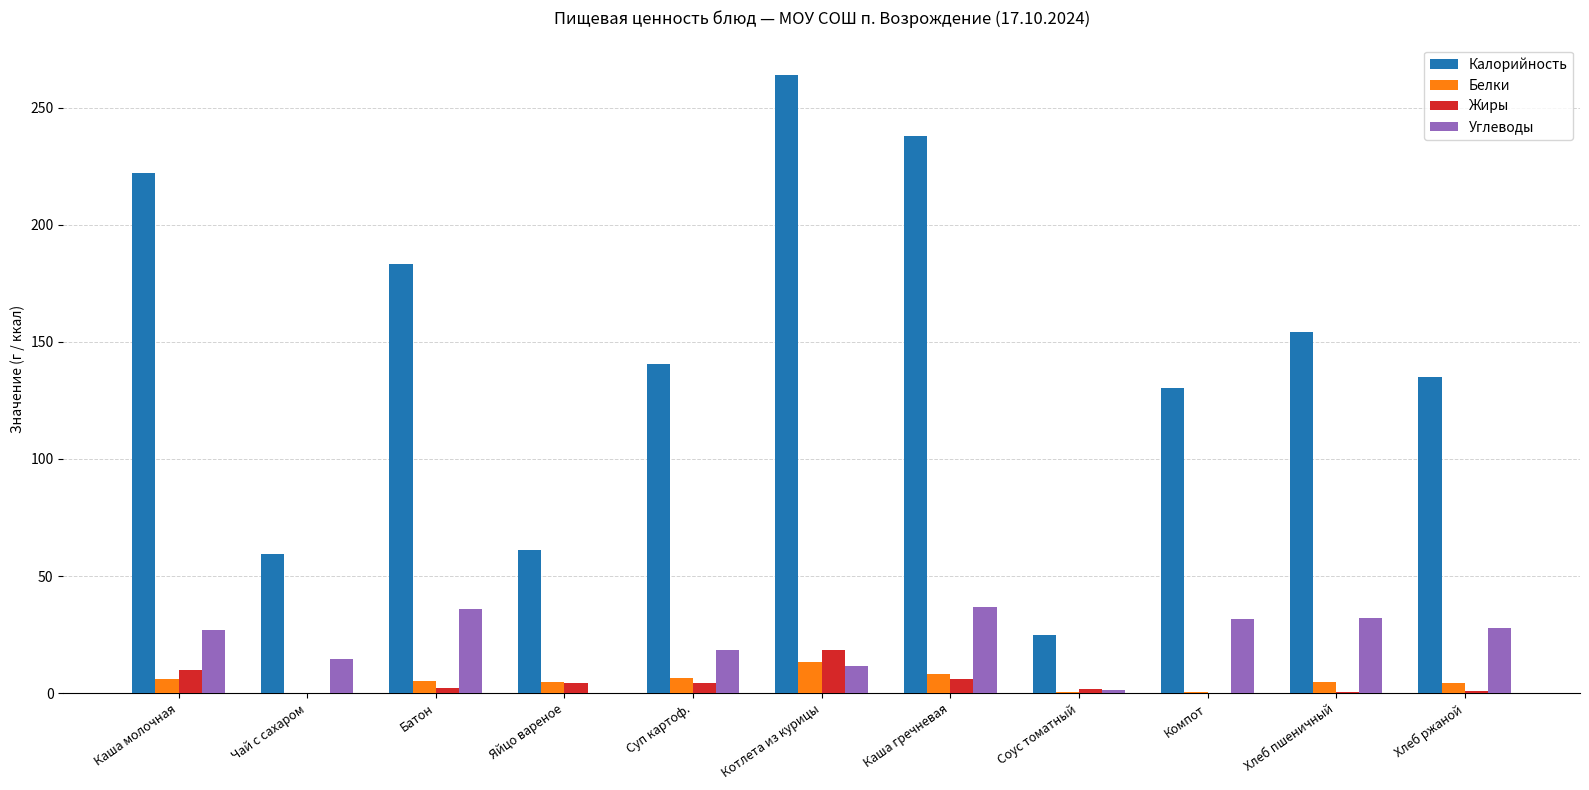

What is the maximum value shown in the chart?

263.8